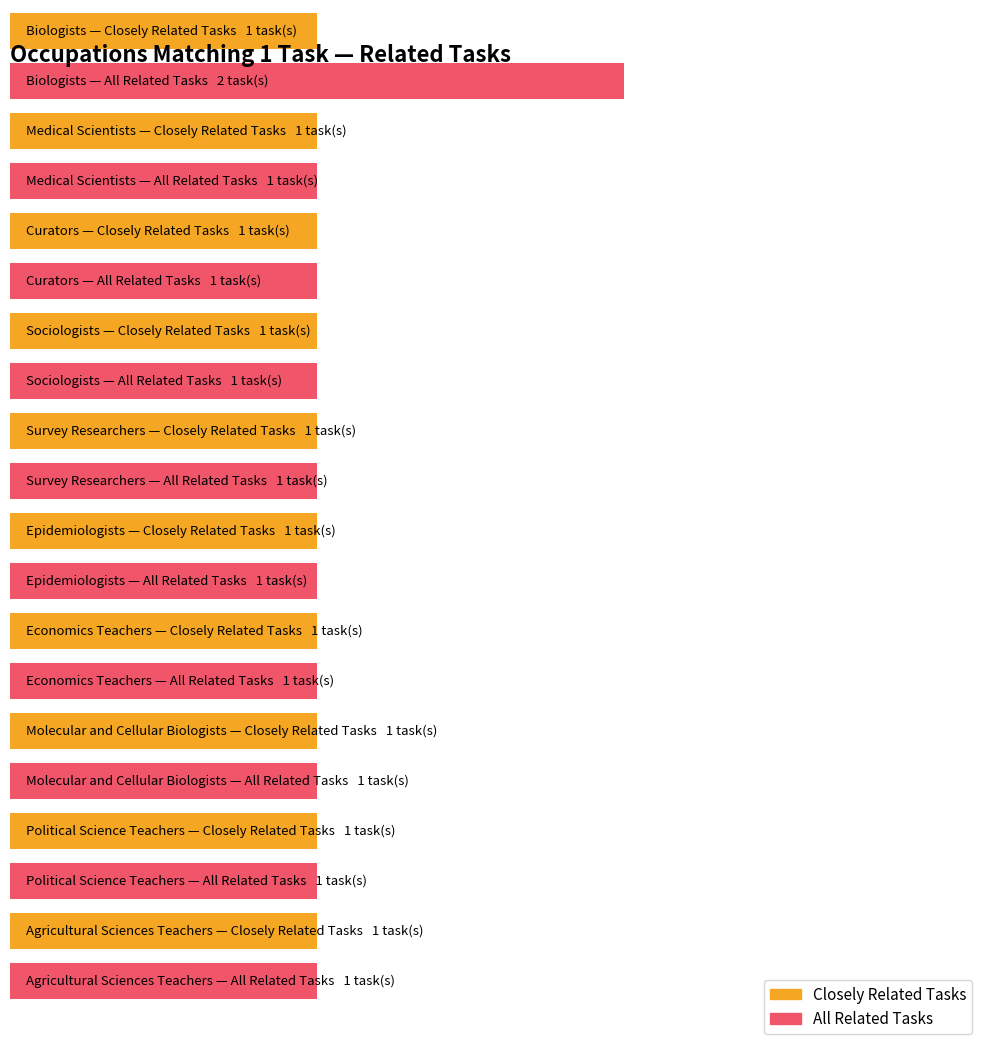

At Medical Scientists, list the series in order from largest to smallest.

Closely Related Tasks, All Related Tasks